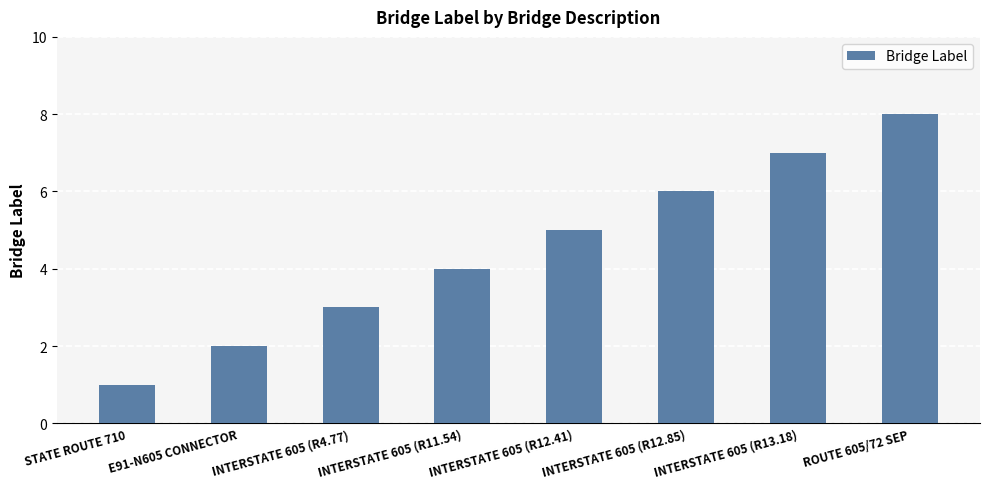

What is the difference between the maximum and second lowest values?

6